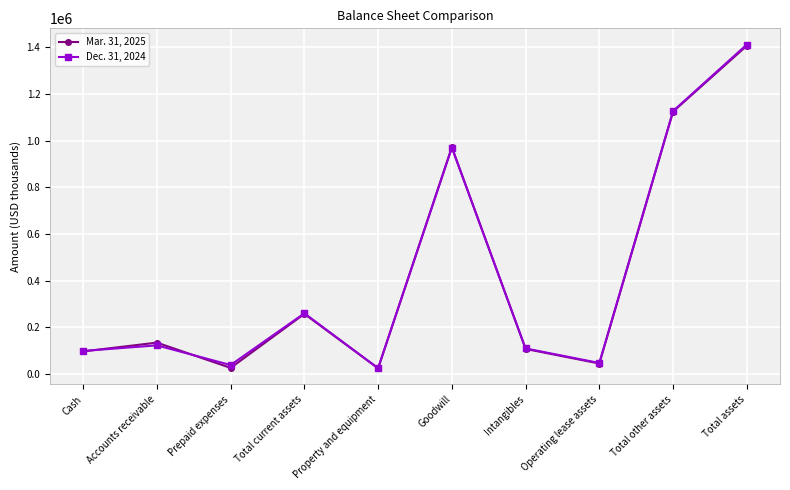

At which label is Dec. 31, 2024 closest to 718668?

Goodwill